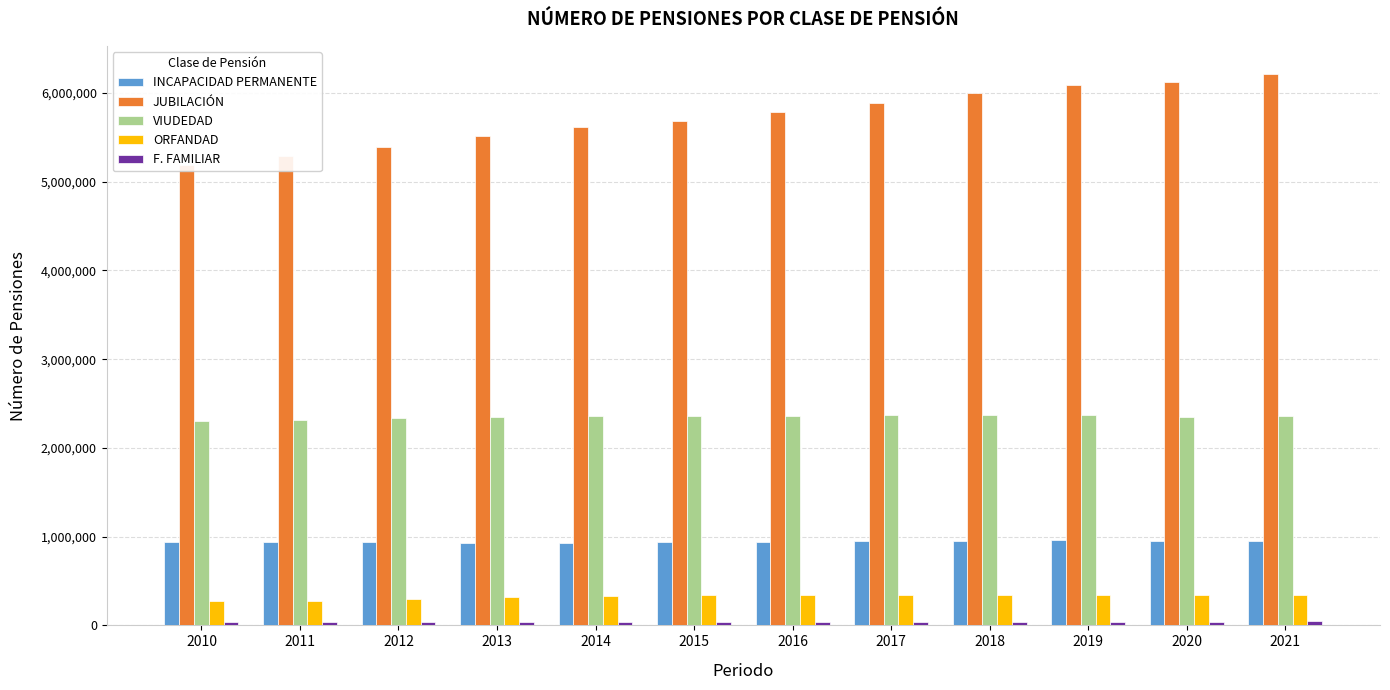

The value of VIUDEDAD at 2014 is 2355965. True or false?

True